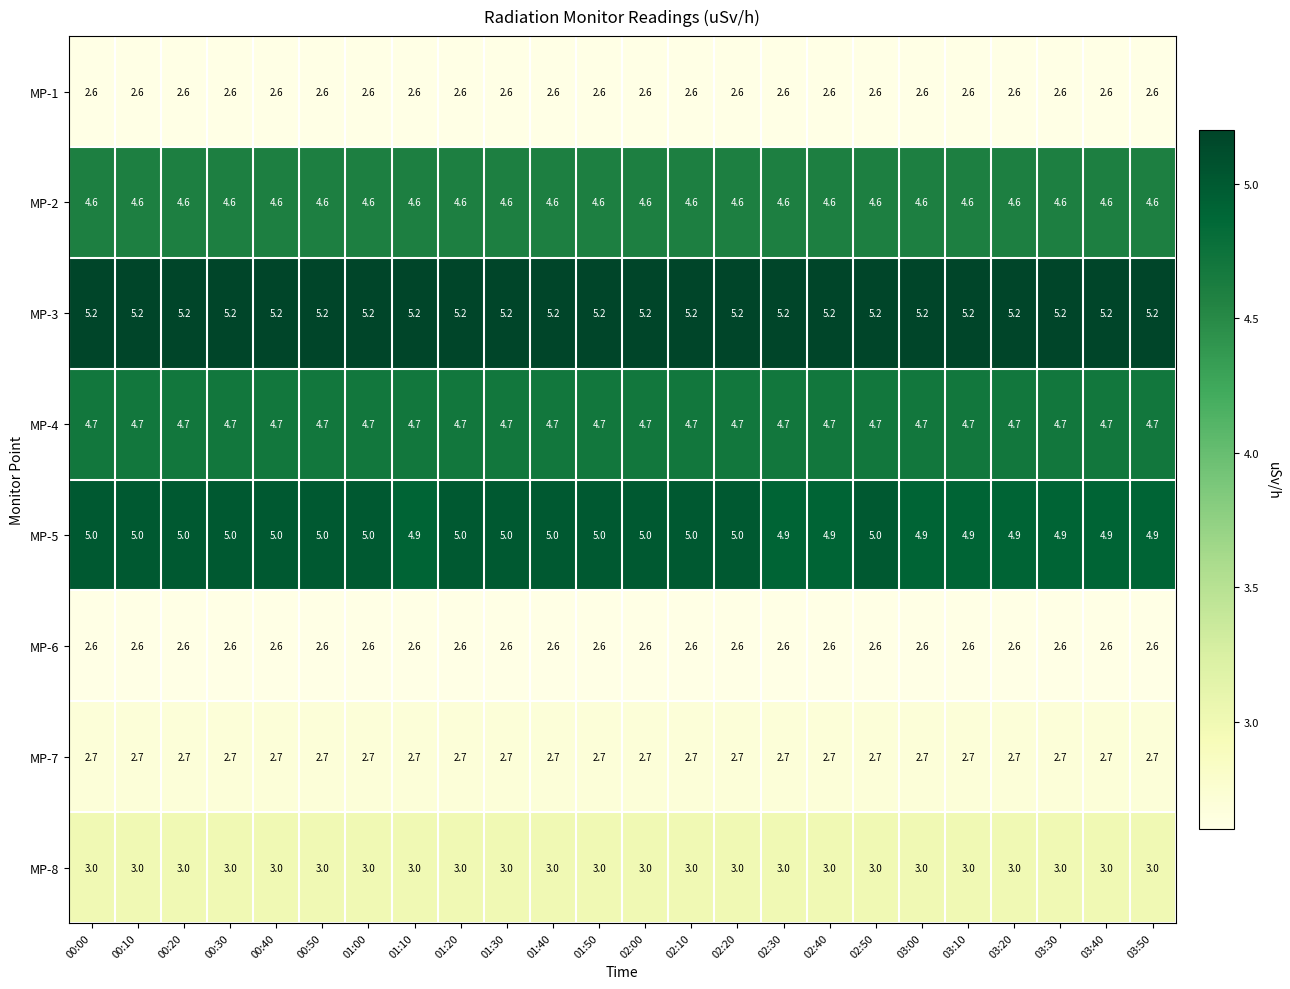

What is the smallest value displayed?

2.6